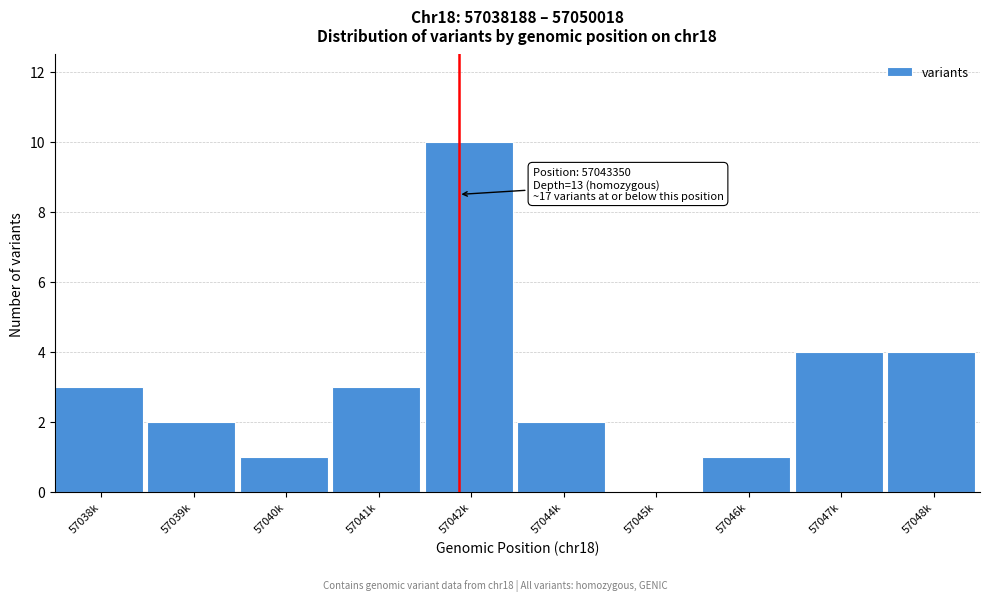

Reading left to right, list all the values displayed in this chart.

57038k=3	57039k=2	57040k=1	57041k=3	57042k=10	57044k=2	57045k=0	57046k=1	57047k=4	57048k=4